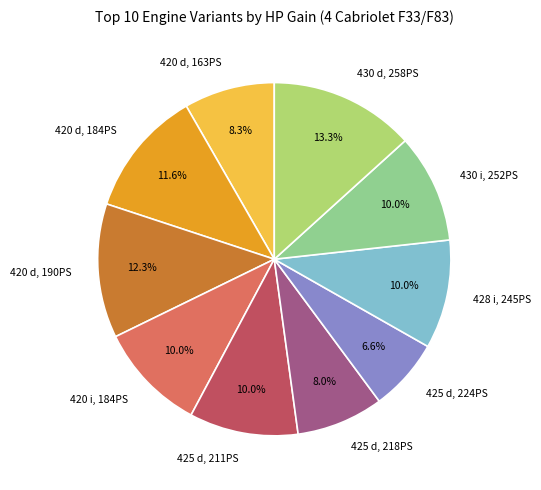

Does 430 i, 252PS account for over 50% of the chart?

No